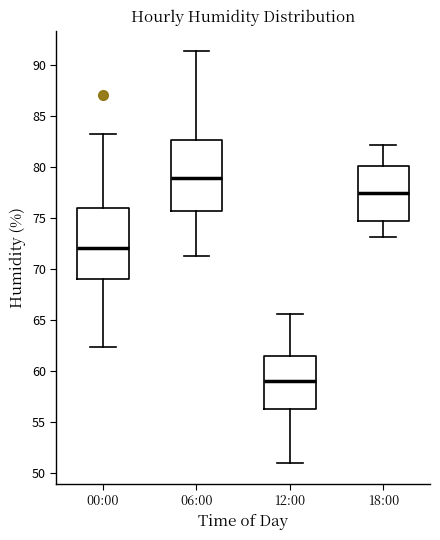

Reading left to right, read every box against the y-axis: the position of its median line, the range the box covers, and the ends of its whiskers. The values are not printed on the chart, so give them approximately, as read against the axis.

00:00: median 72.0, box 69.0 to 76.0, whiskers 62.5 to 83.0
06:00: median 79.0, box 75.5 to 82.5, whiskers 71.5 to 91.5
12:00: median 59.0, box 56.5 to 61.5, whiskers 51.0 to 65.5
18:00: median 77.5, box 74.5 to 80.0, whiskers 73.0 to 82.0